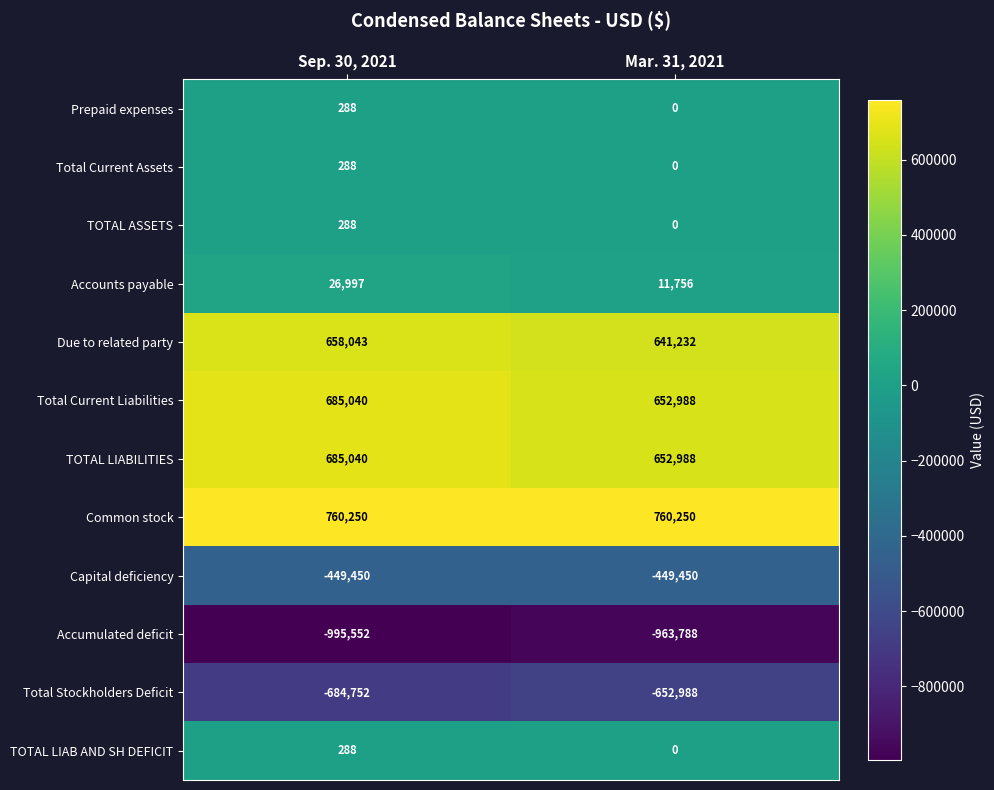

Rank the categories by TOTAL LIAB AND SH DEFICIT value from highest to lowest.

Sep. 30, 2021, Mar. 31, 2021